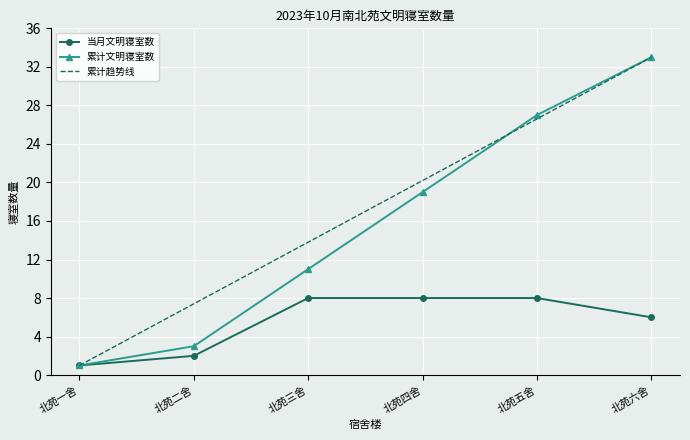

The 当月文明寝室数 series shows 2.6 at 北苑四舍. True or false?

False